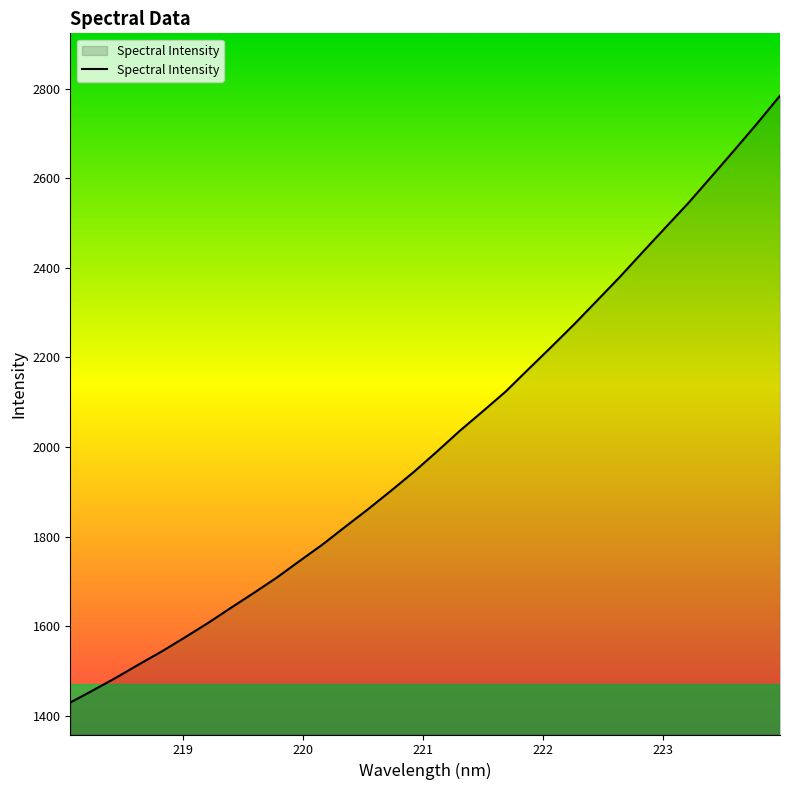

What is the difference between the second highest and minimum values?

1293.2